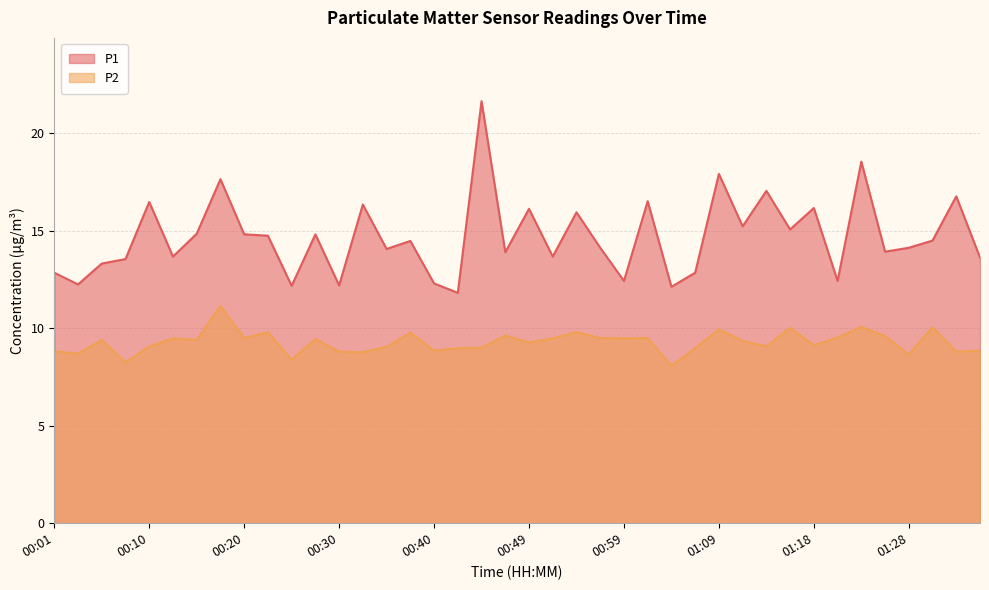

In P1, how many points are lower than both neighbors (excluding endpoints)?

14